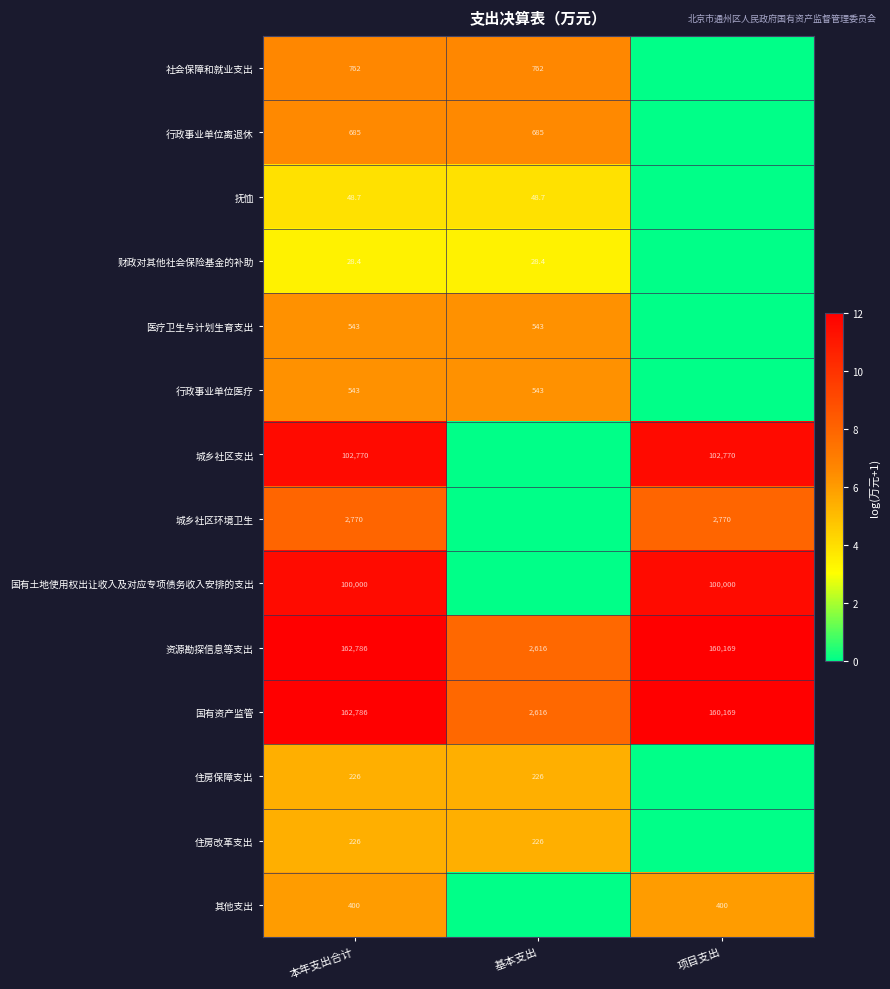

What is the total value across all series at 本年支出合计?

534574.1